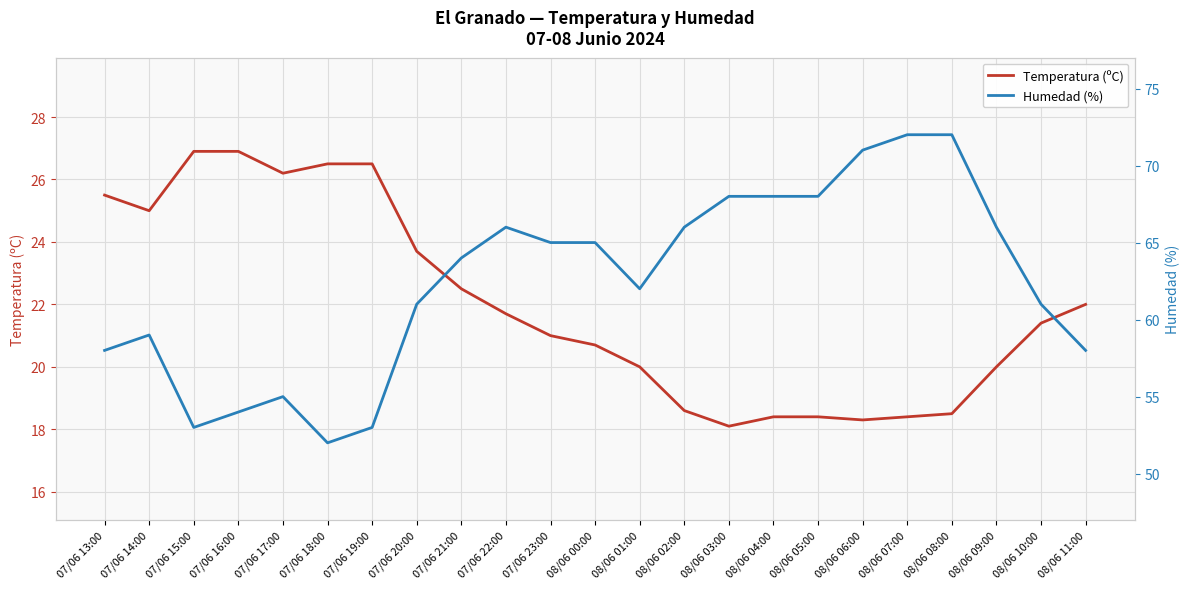

How many data points in Temperatura (ºC) are above 21?

12